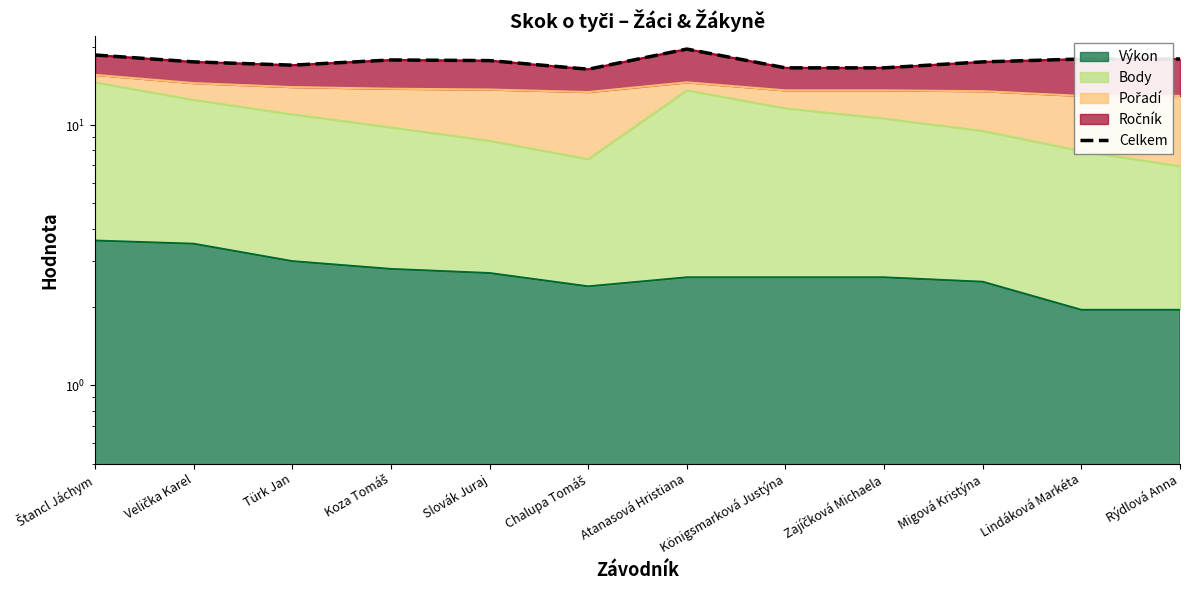

At which label is the value closest to 18?

Lindáková Markéta